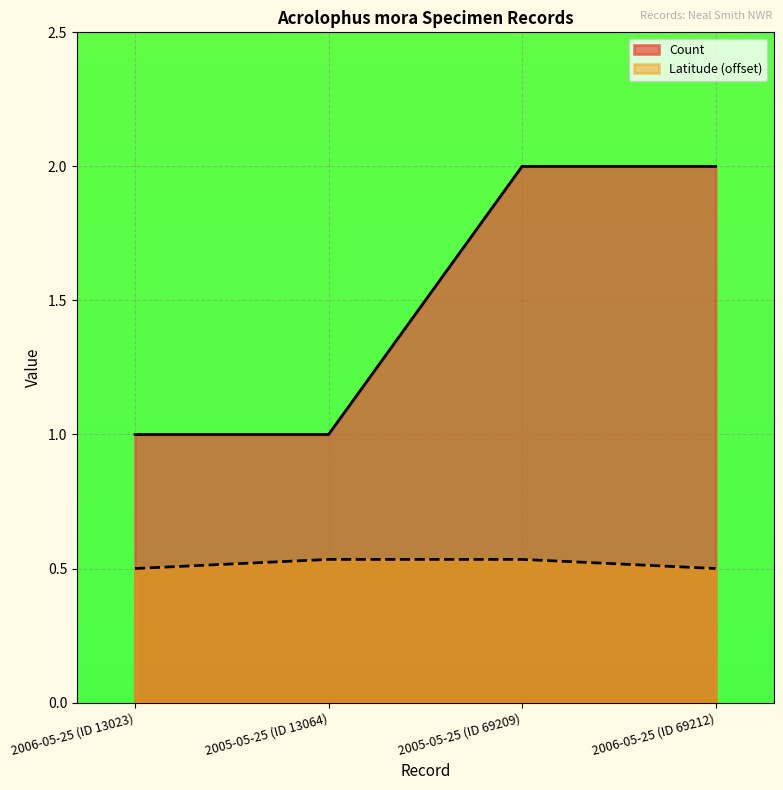

True or false: Count and Latitude intersect in this chart.

False